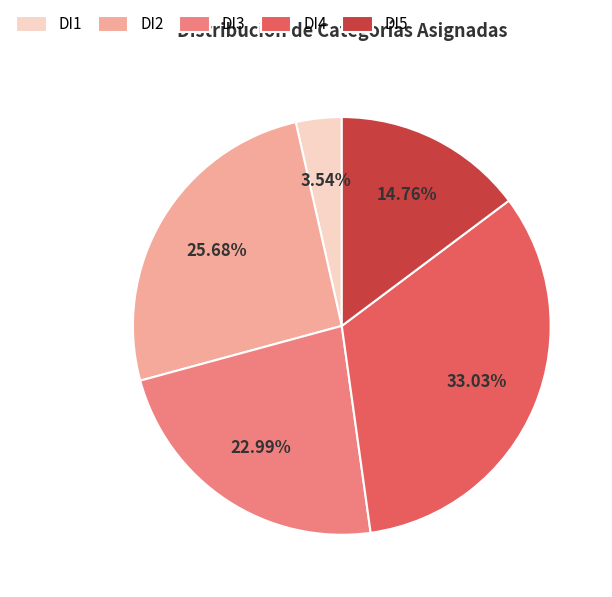

What is the total percentage of DI4 and DI3?

56.0%